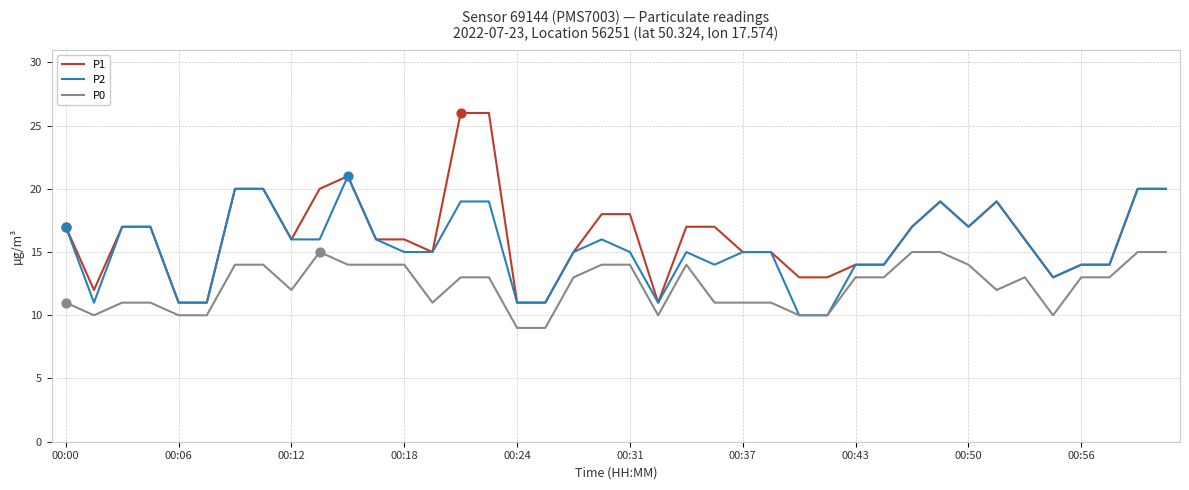

Which series has the largest range (max minus min)?

P1